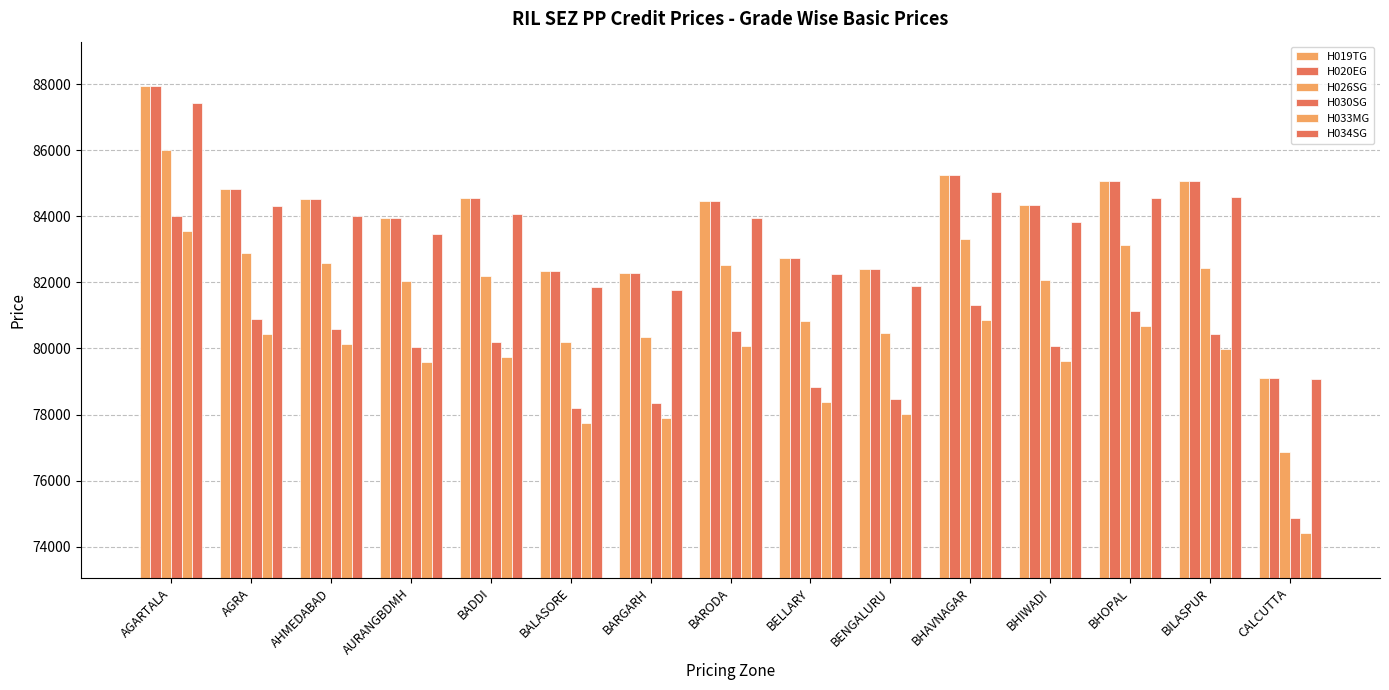

How many values in the H019TG series are below 84453?

7